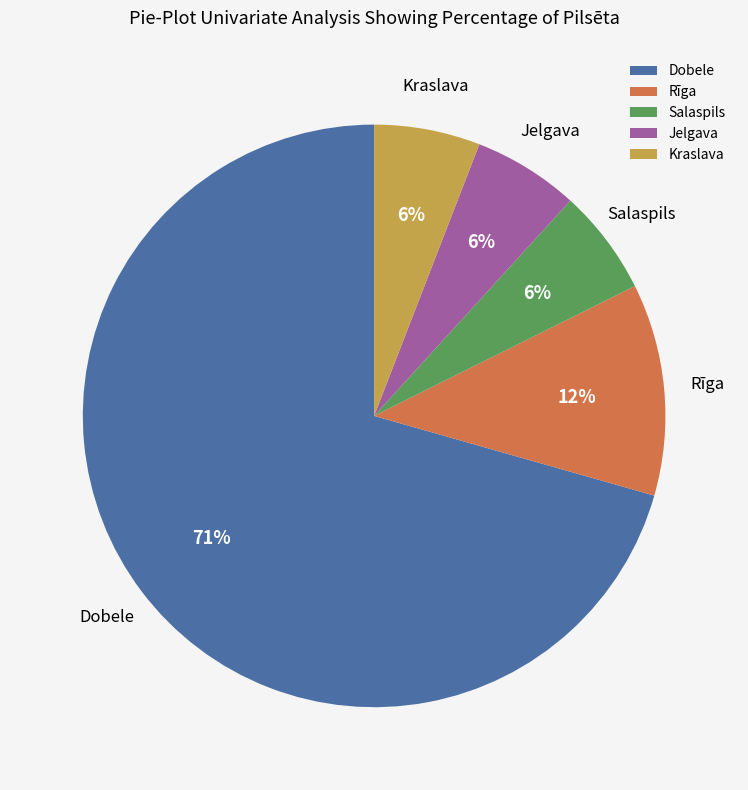

How many slices are in this pie chart?

5